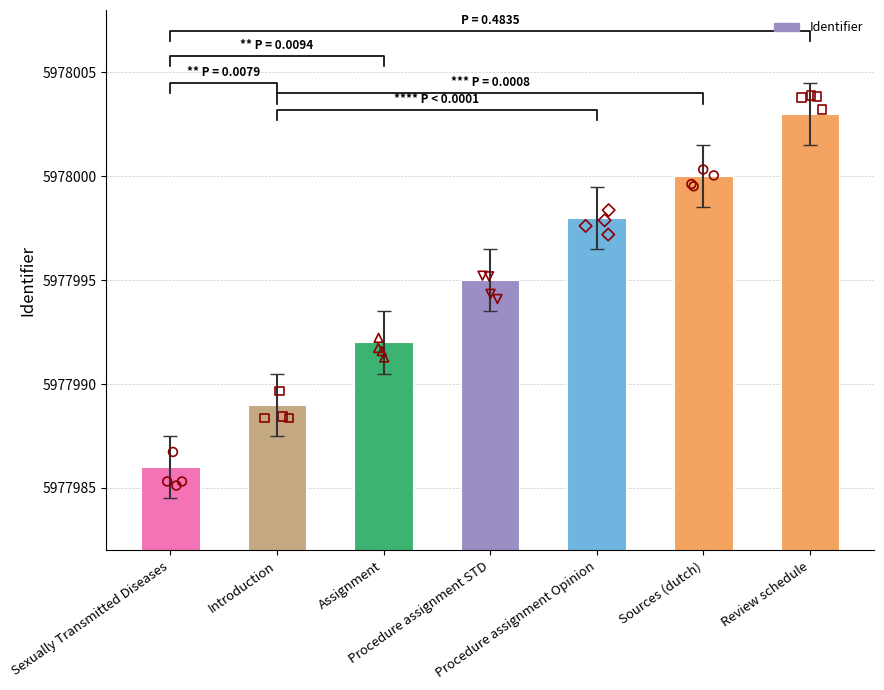

Approximately how many times larger is the value at Introduction compared to Review schedule?

1.0